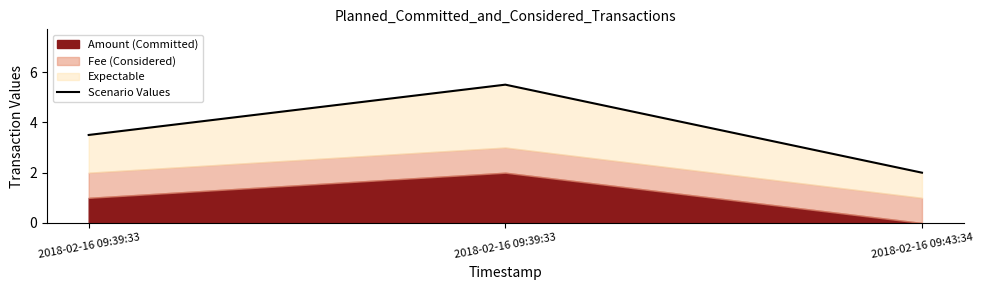

What is the difference between the values at 2018-02-16 09:39:33 and 2018-02-16 09:43:34?

3.5